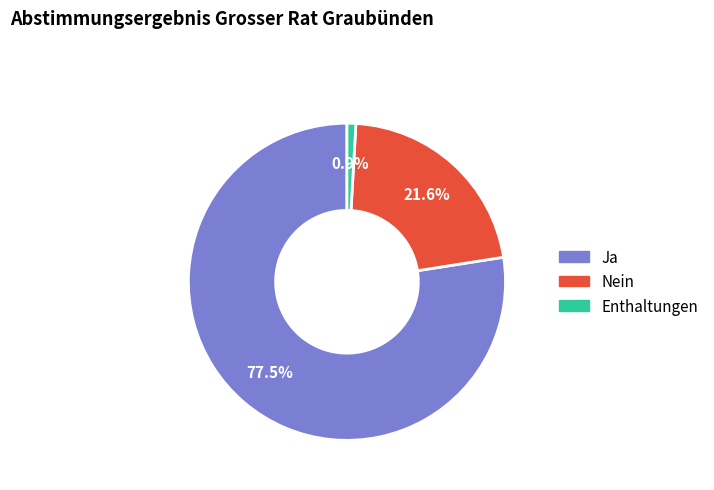

The Enthaltungen slice represents 1% of the pie. True or false?

True